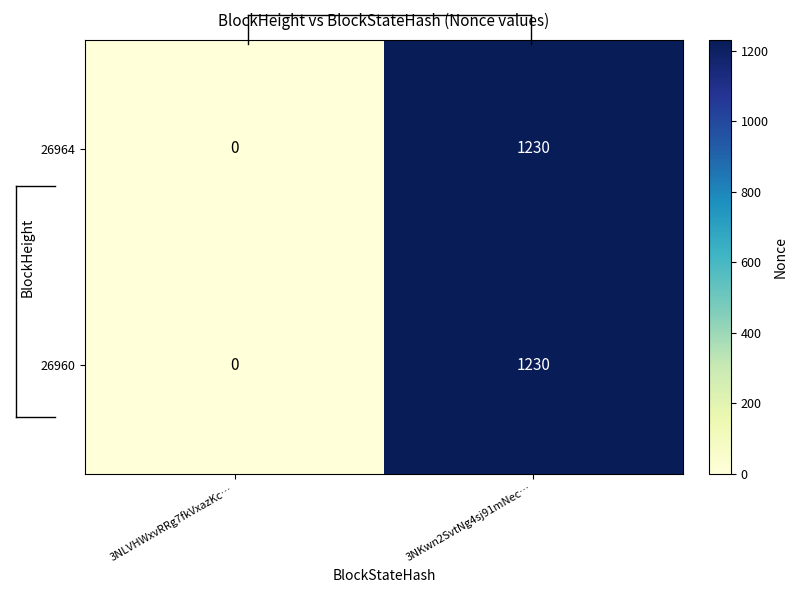

What is the sum of the 26960 values at 3NLVHWxvRRg7fkVxazKc… and 3NKwn2SvtNg4sj91mNec…?

1230